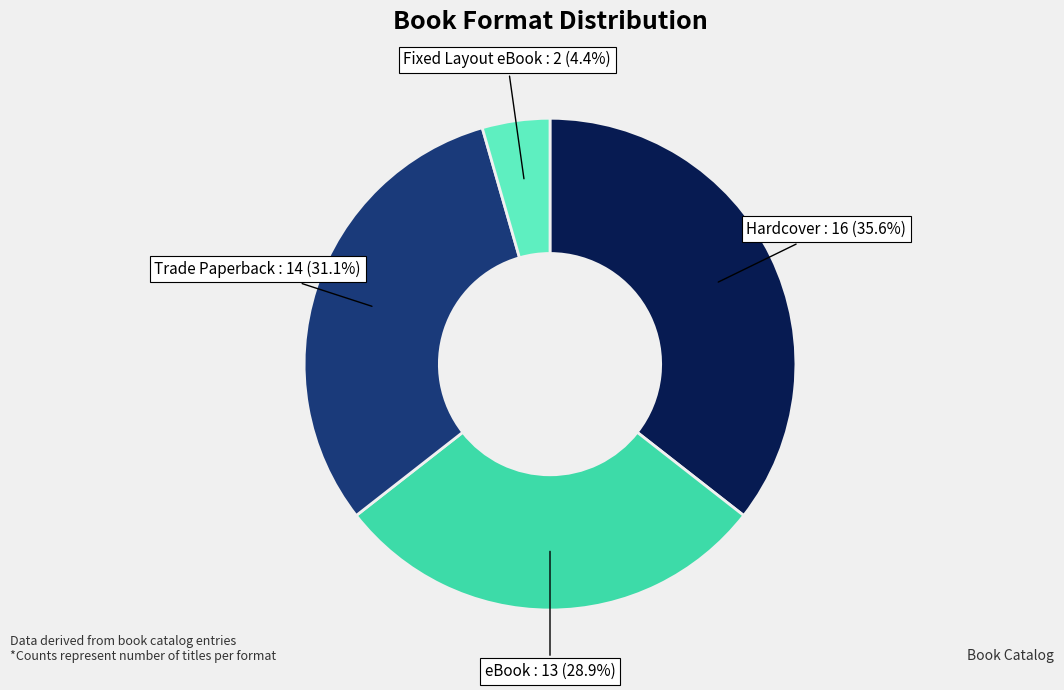

Does any single category account for the majority?

No